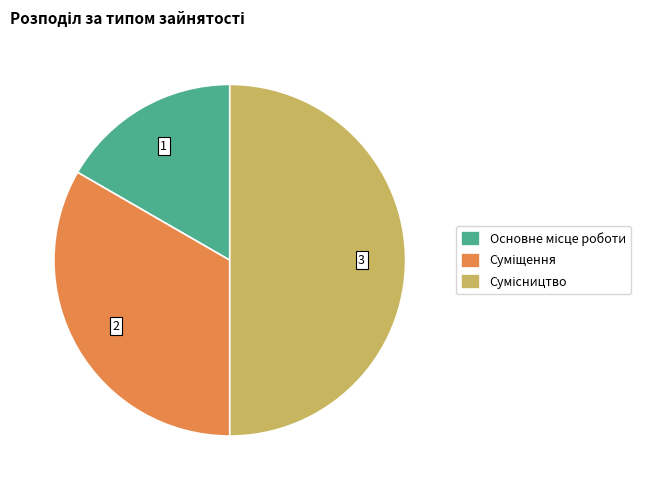

True or false: Сумісництво accounts for 40% of the total.

False